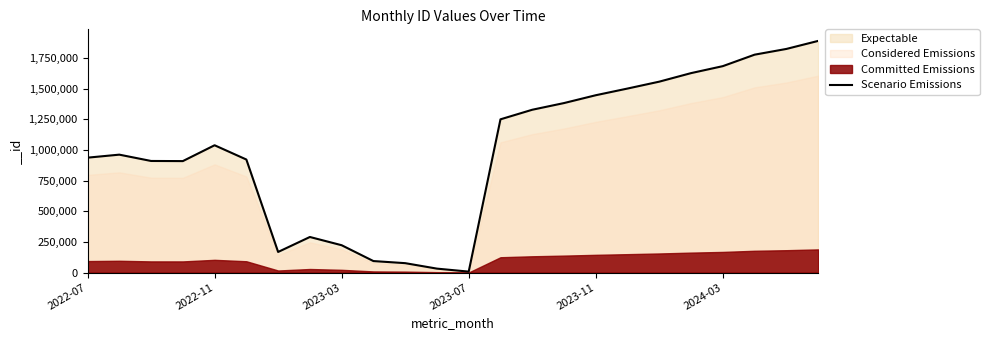

What is the smallest value displayed?

7750